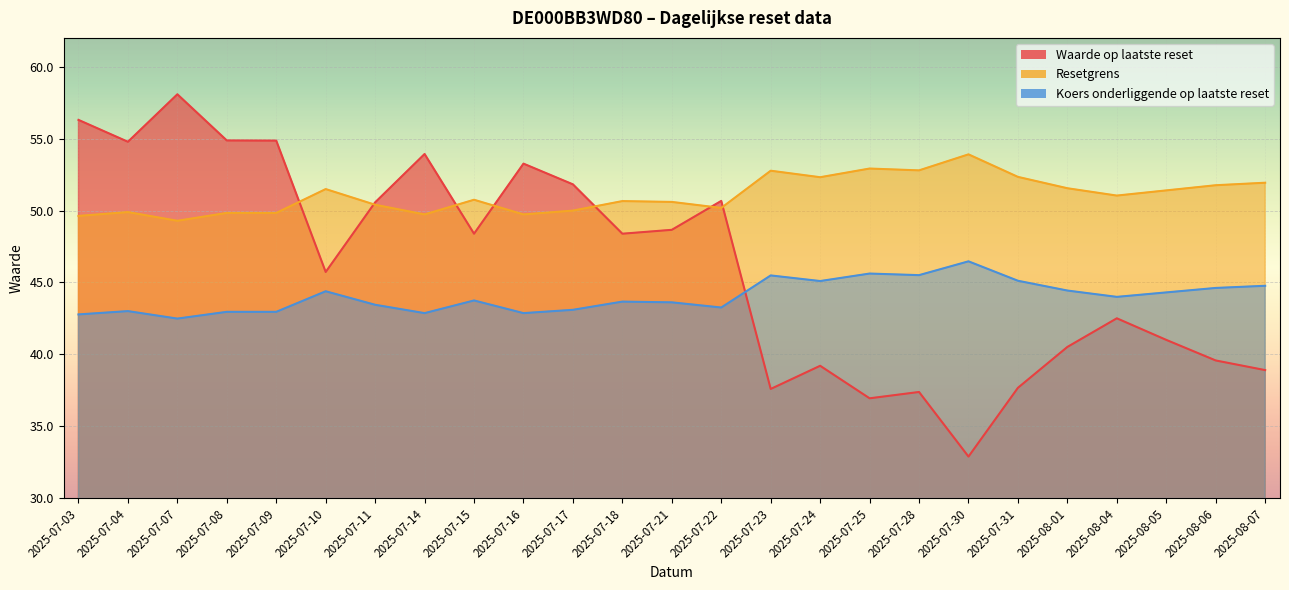

What is the label of the 19th point from the right?

2025-07-11